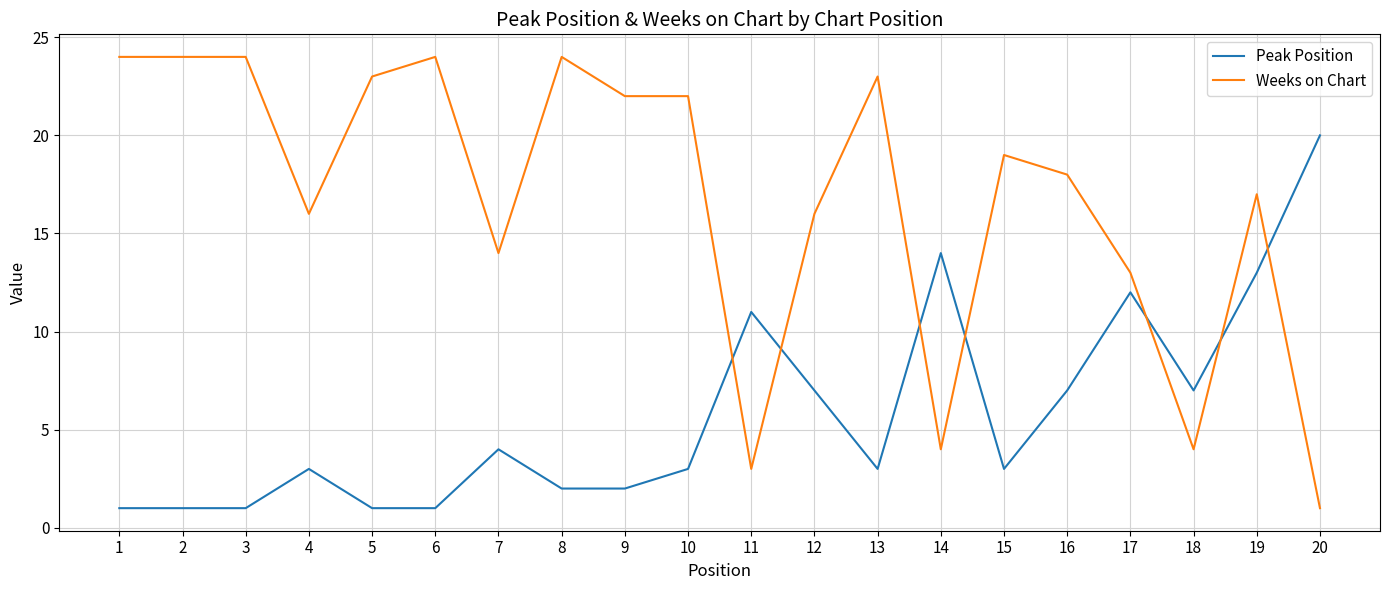

How many lines are shown in the chart?

2